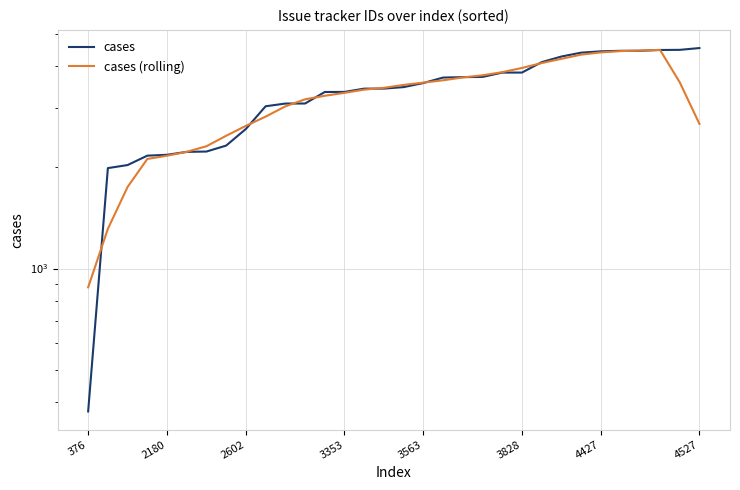

Is this an area chart (filled region under the line)?

No